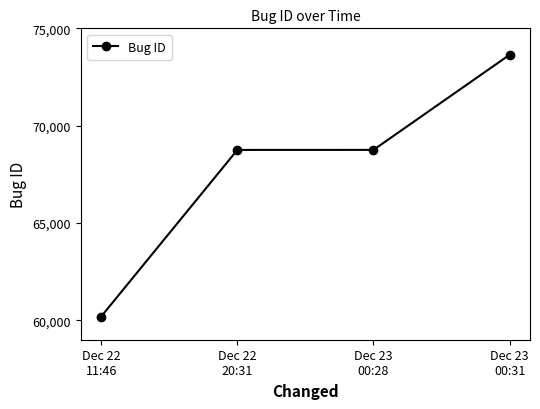

What is the difference between the maximum and second lowest values?

4888